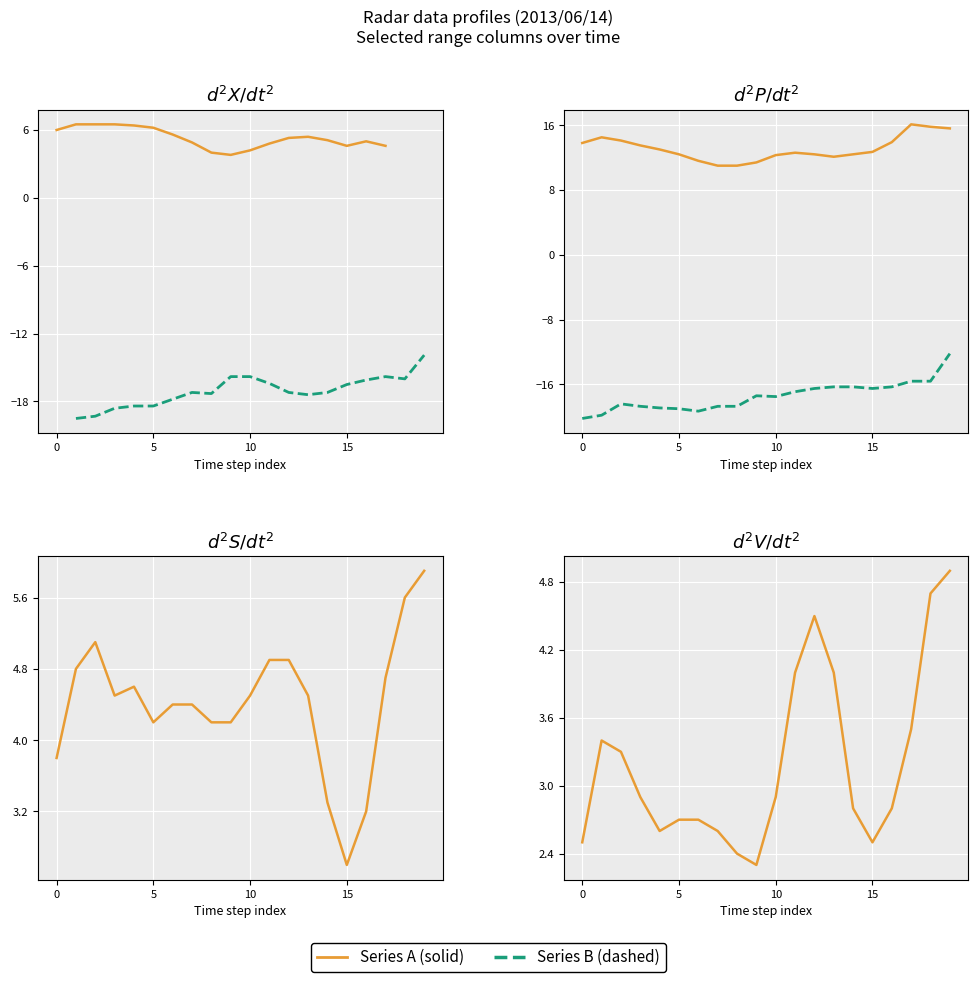

True or false: col 9.433 and col 5.592 cross at least once.

False